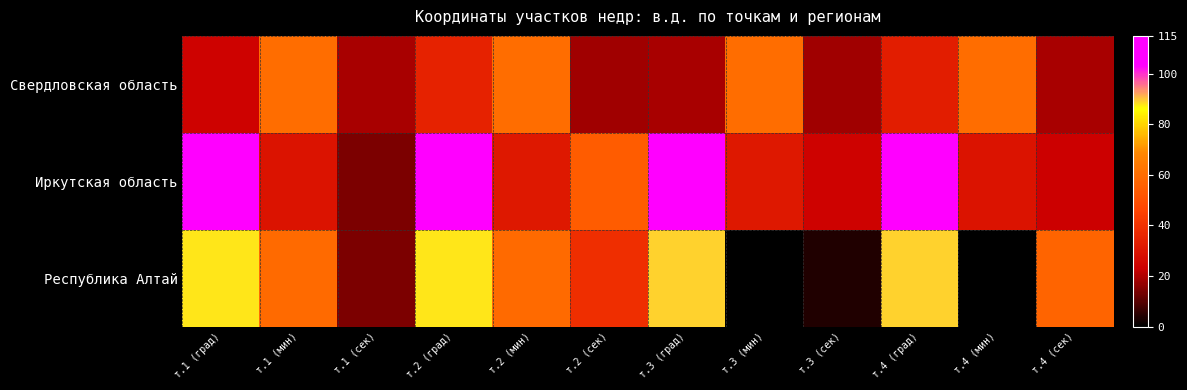

Rank the series at т.2 (мин) from lowest to highest value.

Иркутская область, Республика Алтай, Свердловская область